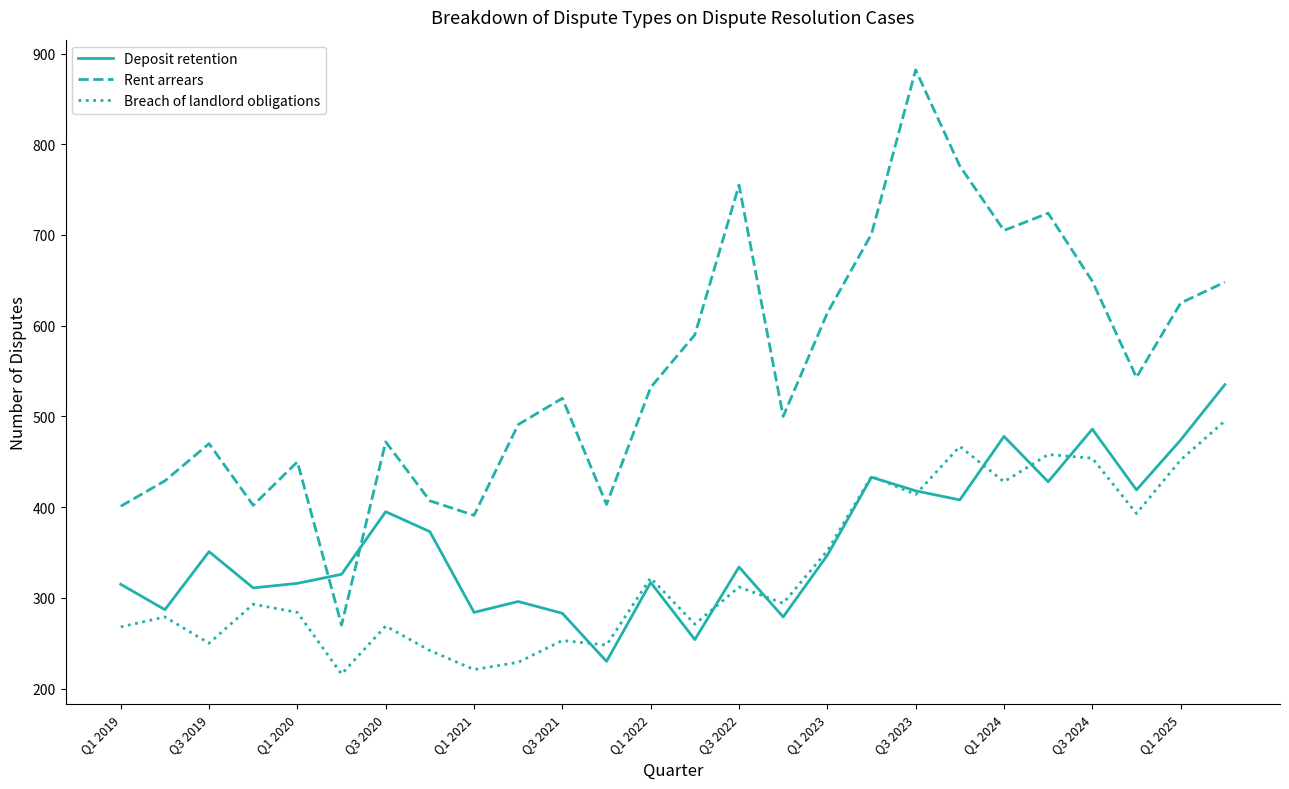

Rank the series by their maximum value, from highest to lowest.

Rent arrears, Deposit retention, Breach of landlord obligations